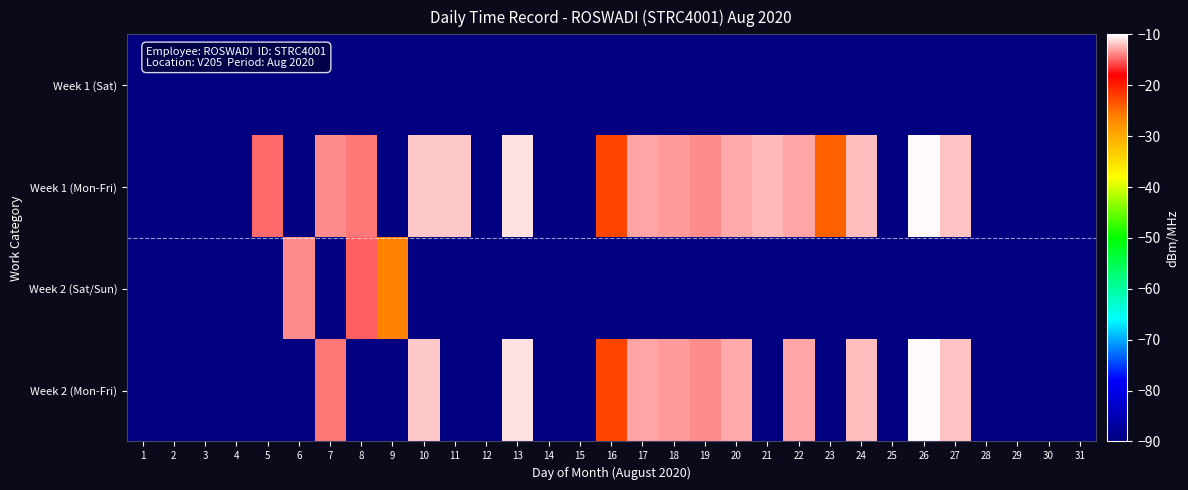

Which series has the largest total across all categories?

Week 1 (Mon-Fri)